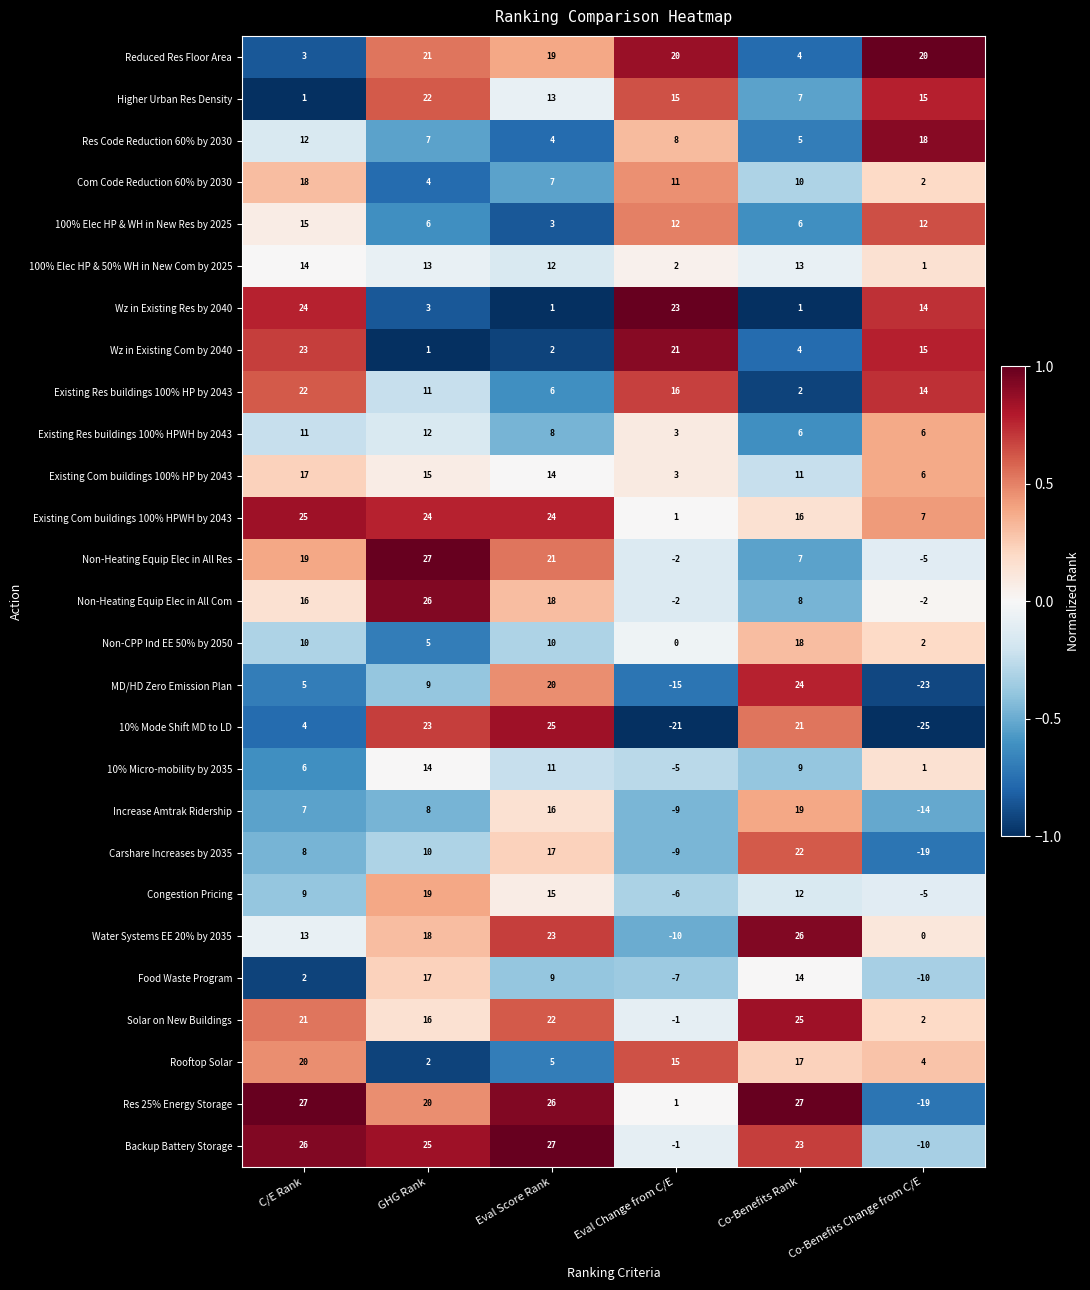

What is the difference between the maximum and minimum values in the Existing Res buildings 100% HPWH by 2043 series?

9